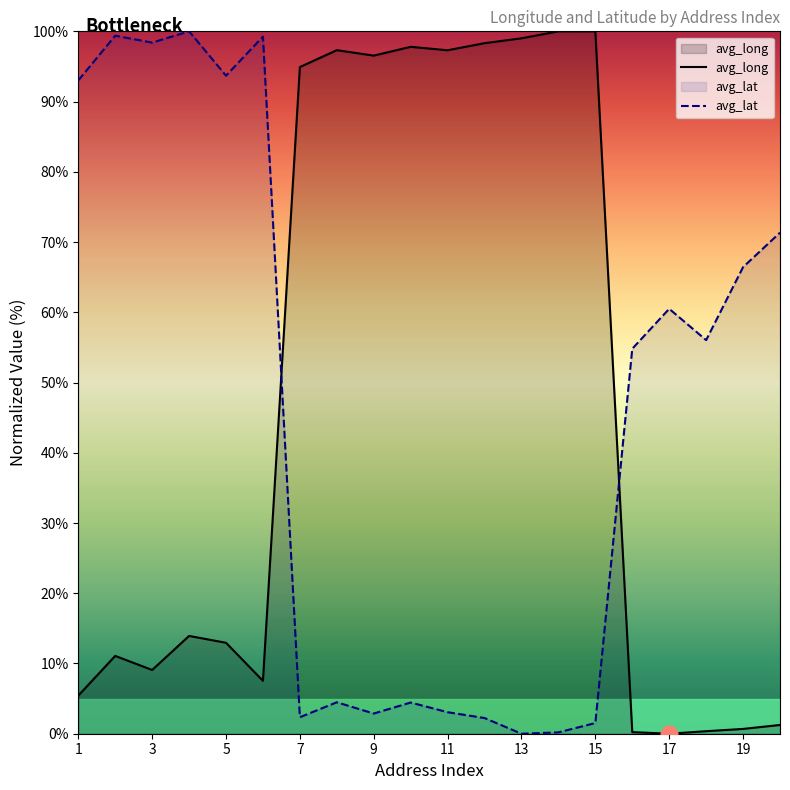

True or false: avg_long has a value of 136.8 at 13.

False